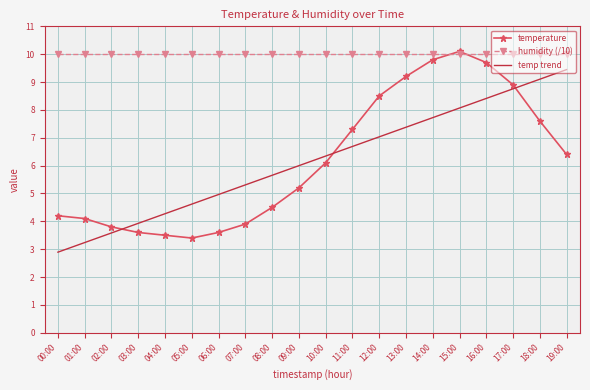

Is the value of temp trend at 02:00 greater than the value of humidity (/10) at 17:00?

No